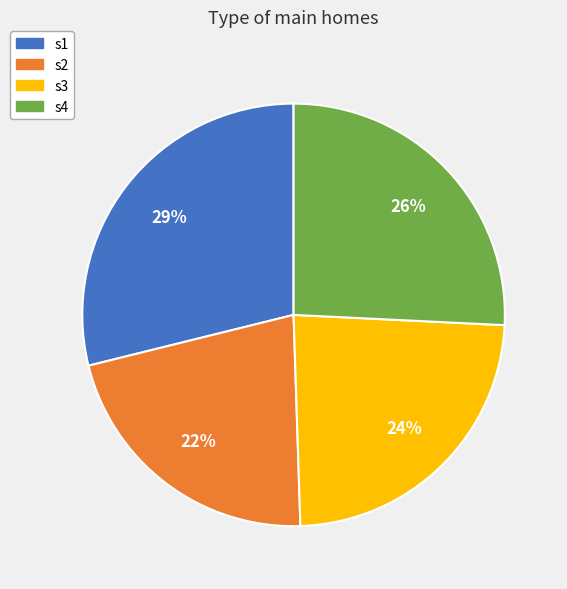

Is there any slice that represents more than half of the pie?

No